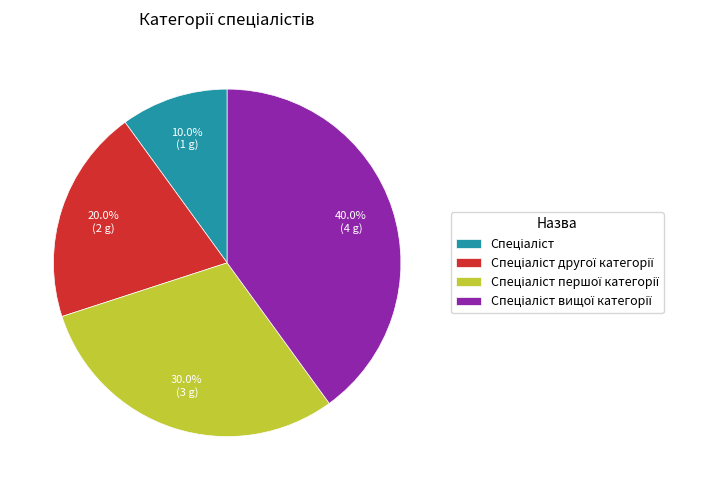

Is there a majority slice in this chart?

No